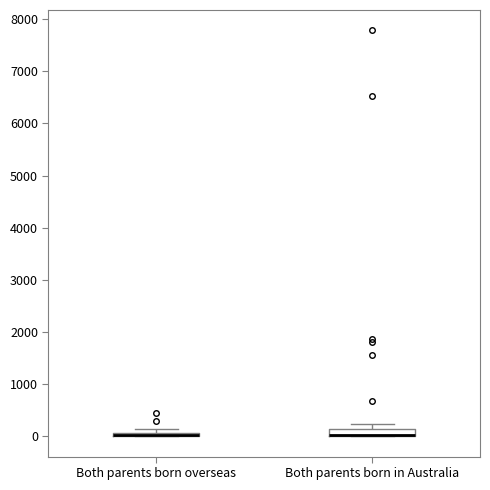

Where is the lower edge of the box for Both parents born overseas on the y-axis? The values are not printed on the chart, so give them approximately, as read against the axis.

0